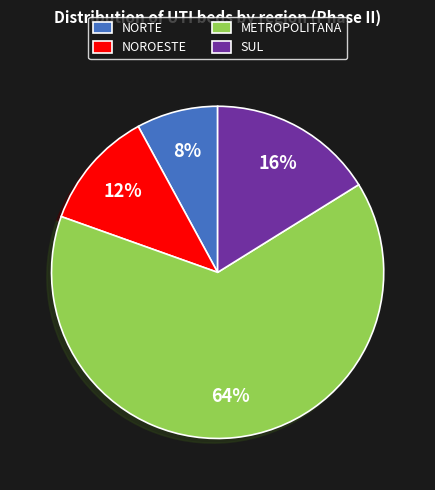

Which has a higher value, METROPOLITANA or NOROESTE?

METROPOLITANA